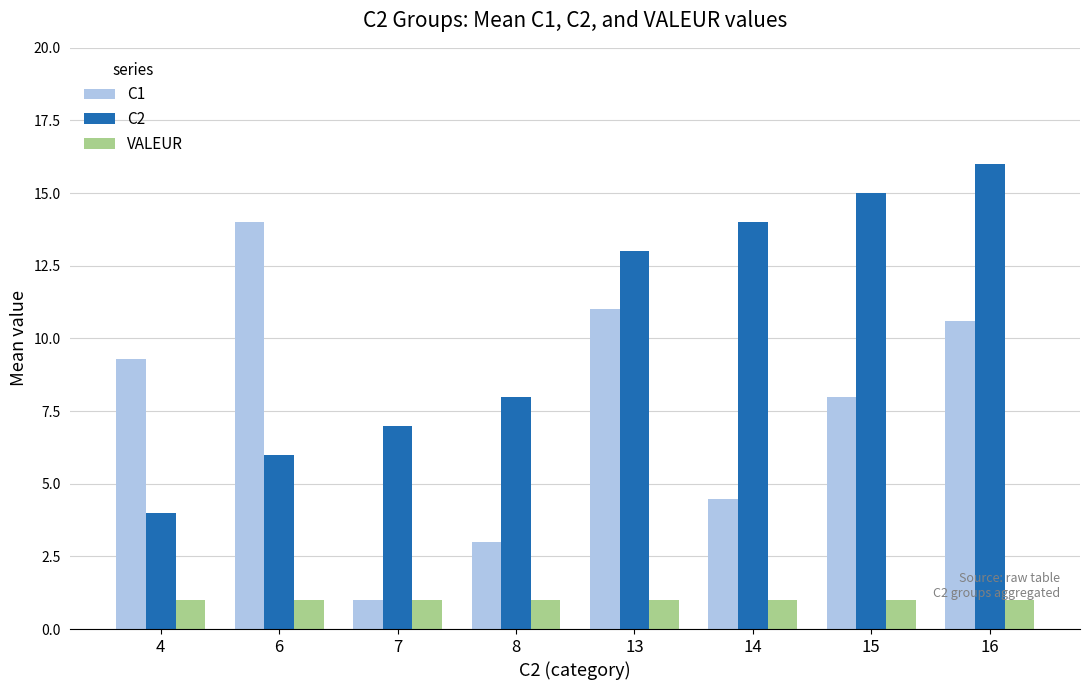

Count the number of data series in this chart.

3